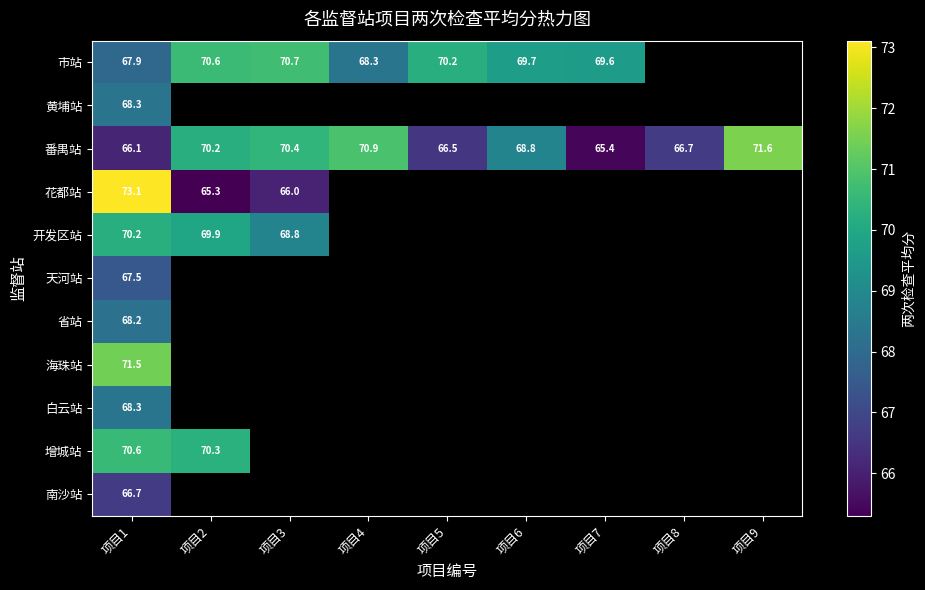

True or false: 市站 has a value of 116.8 at 项目2.

False